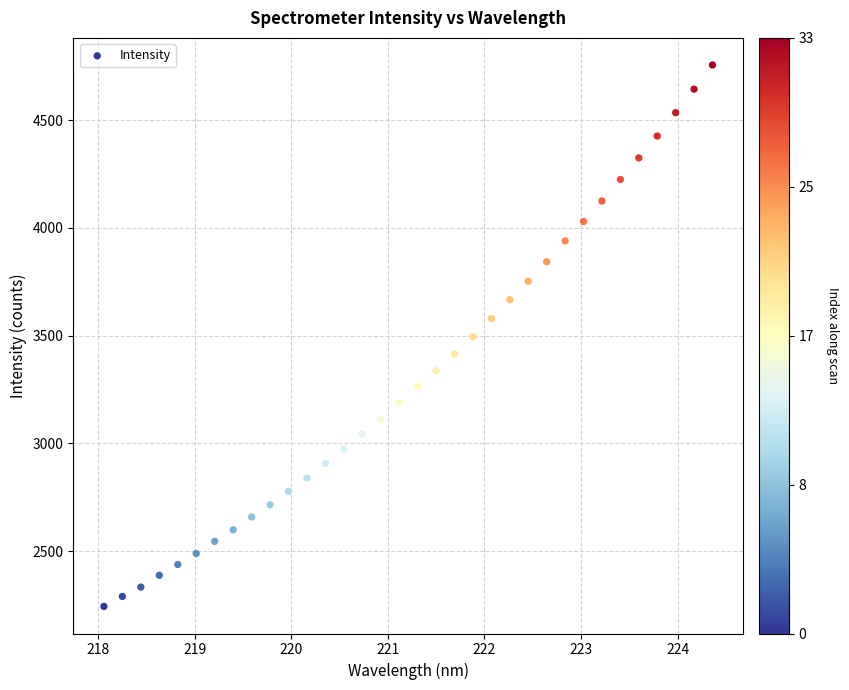

What is the range of X values (max minus min)?

6.3